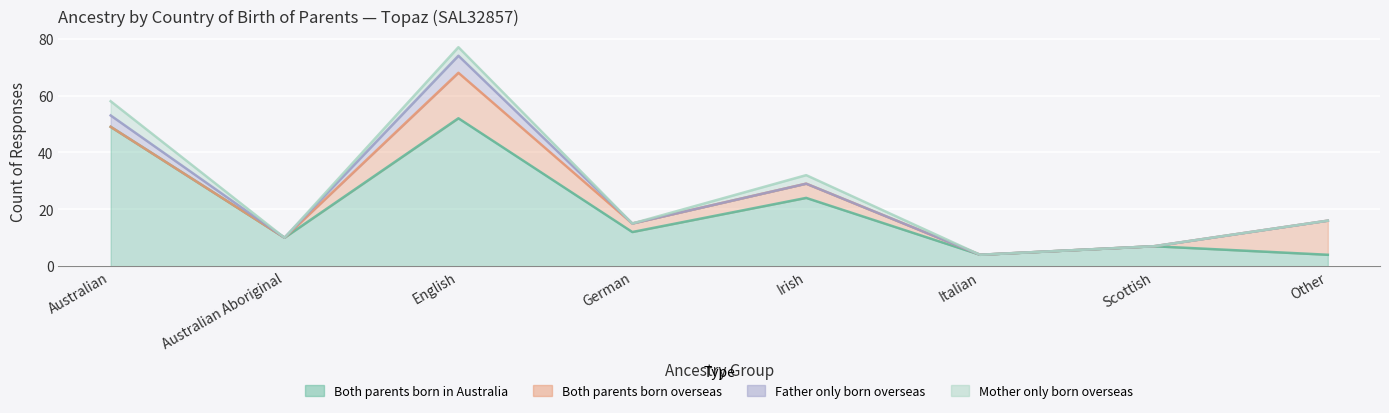

True or false: Mother only born overseas and Father only born overseas intersect in this chart.

False